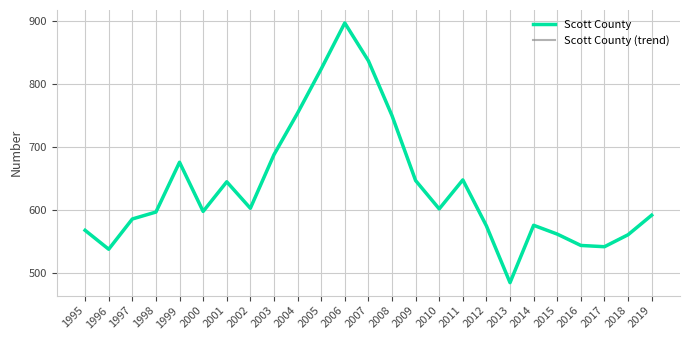

What value does the Scott County (trend) series have at 2016, to the nearest 10?

540